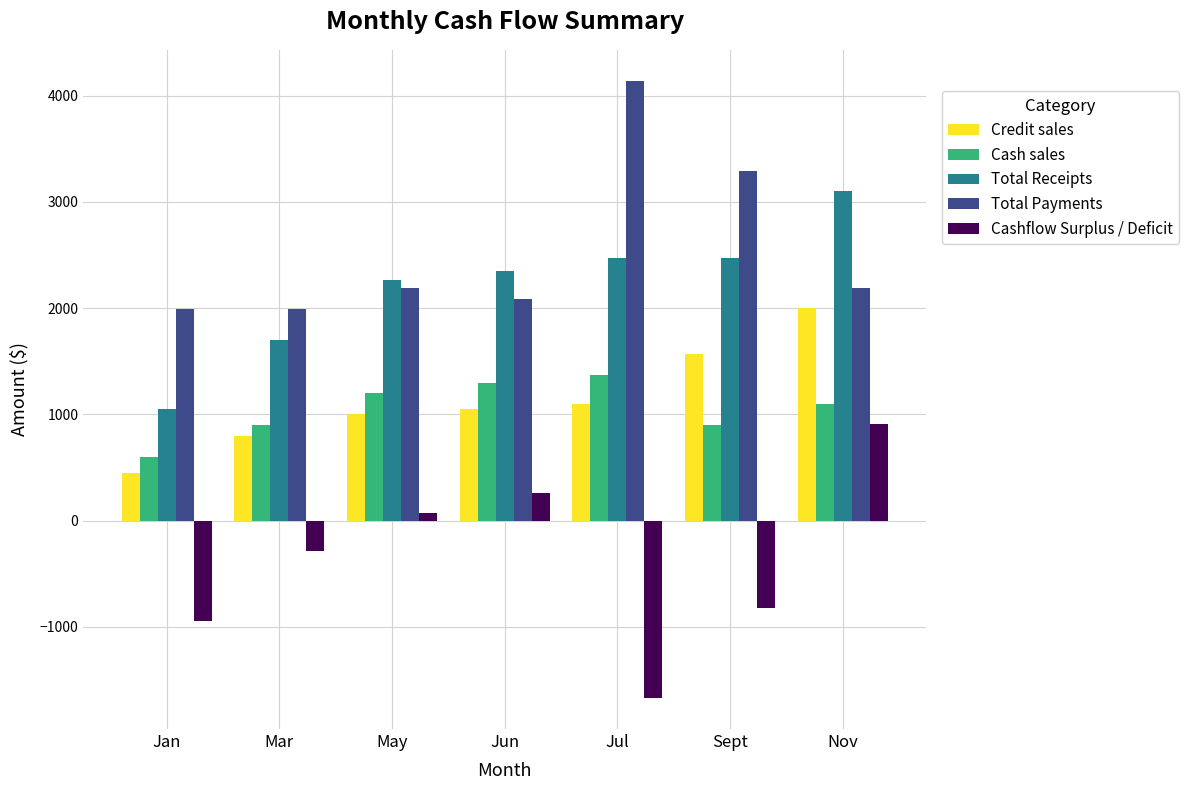

List the series in order of their peak value, highest first.

Total Payments, Total Receipts, Credit sales, Cash sales, Cashflow Surplus / Deficit